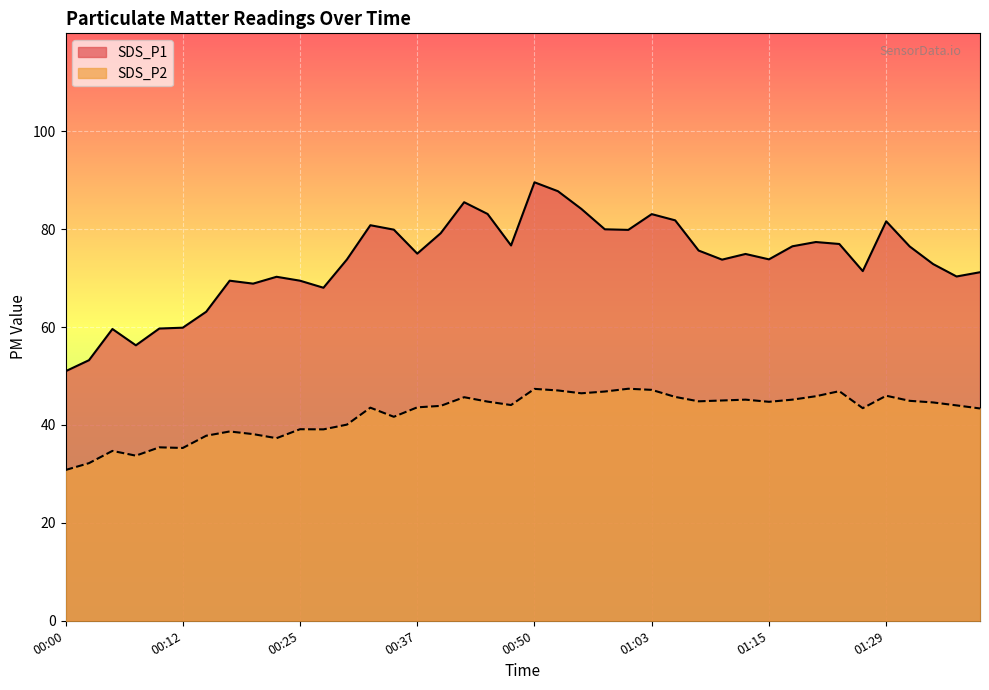

Rank the series by their maximum value, from lowest to highest.

SDS_P2, SDS_P1